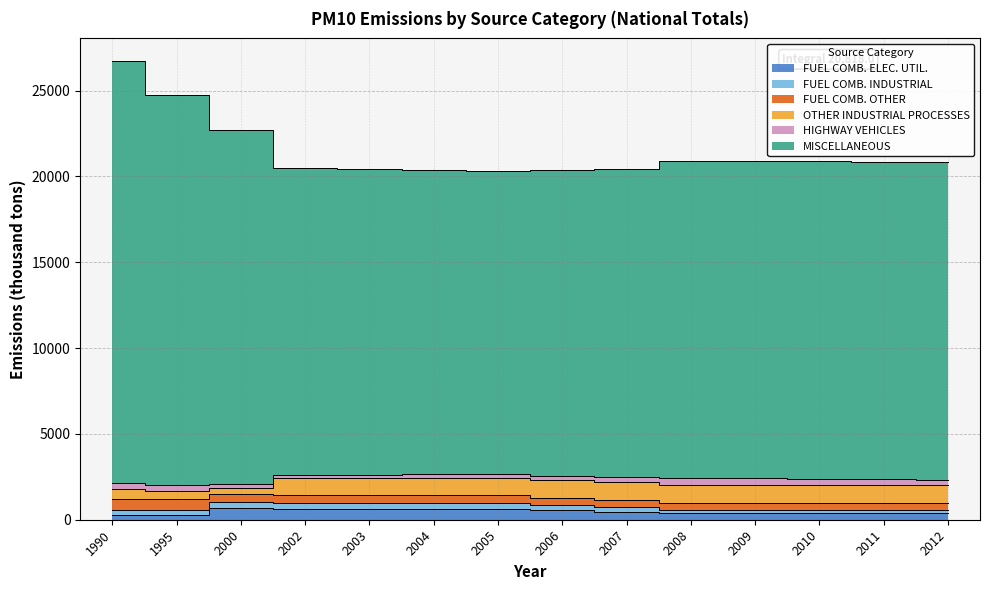

At which category is the sum across all series the highest?

1990